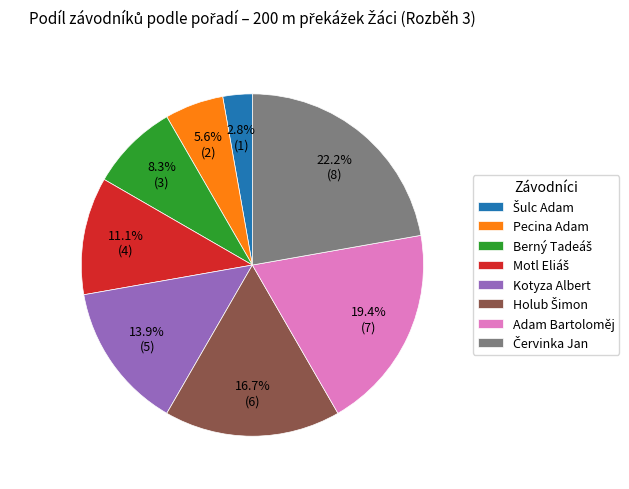

To the nearest percent, what is the difference between the largest and smallest slice percentages?

19%